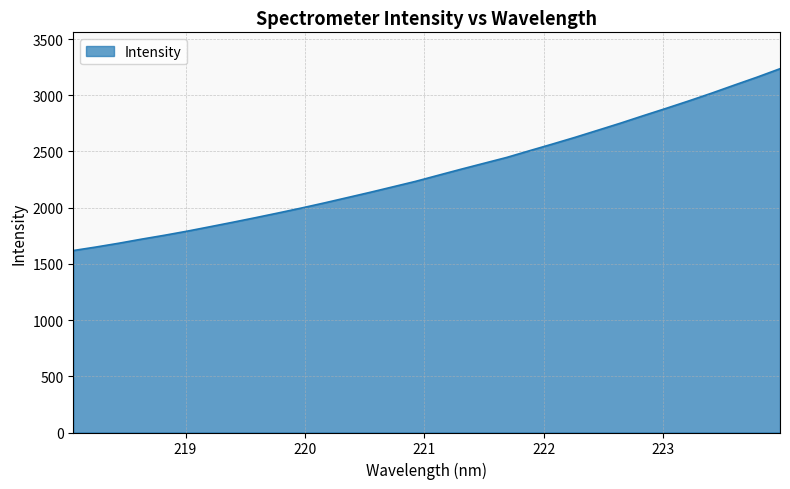

What is the maximum value shown in the chart?

3236.4